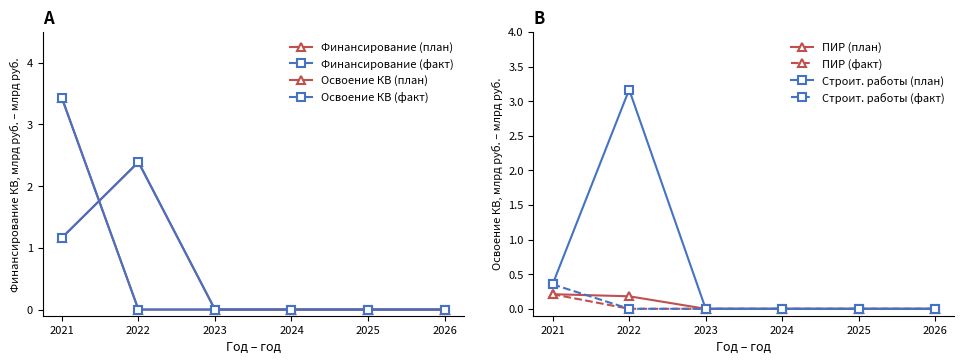

What is the highest value of the Строит. работы (план) series?

3.2